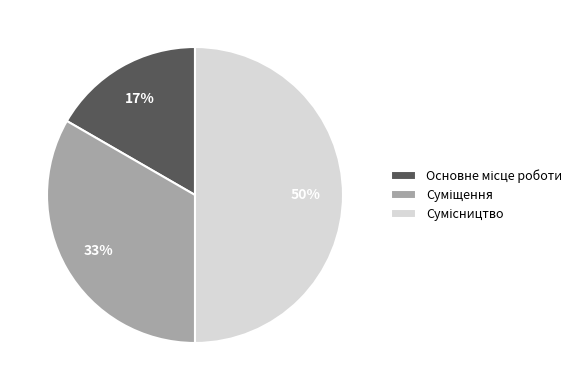

To the nearest percent, what is the difference between the largest and smallest slice percentages?

33%